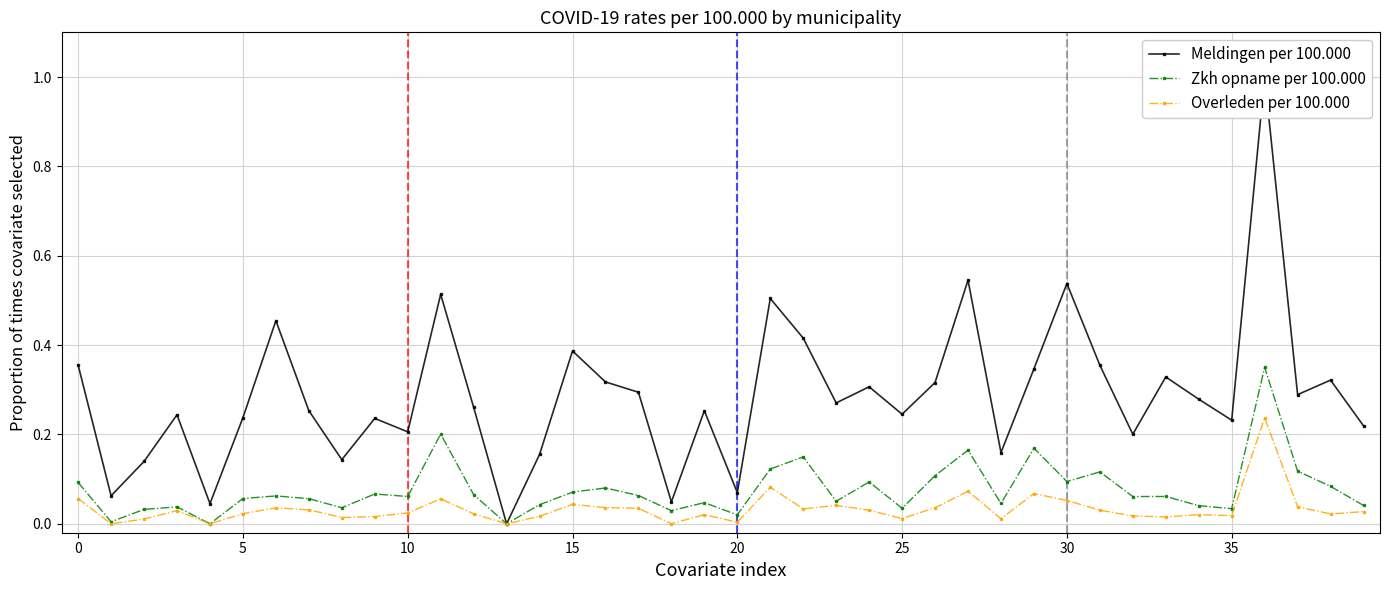

At 31, list the series in order from smallest to largest.

Overleden per 100.000, Zkh opname per 100.000, Meldingen per 100.000